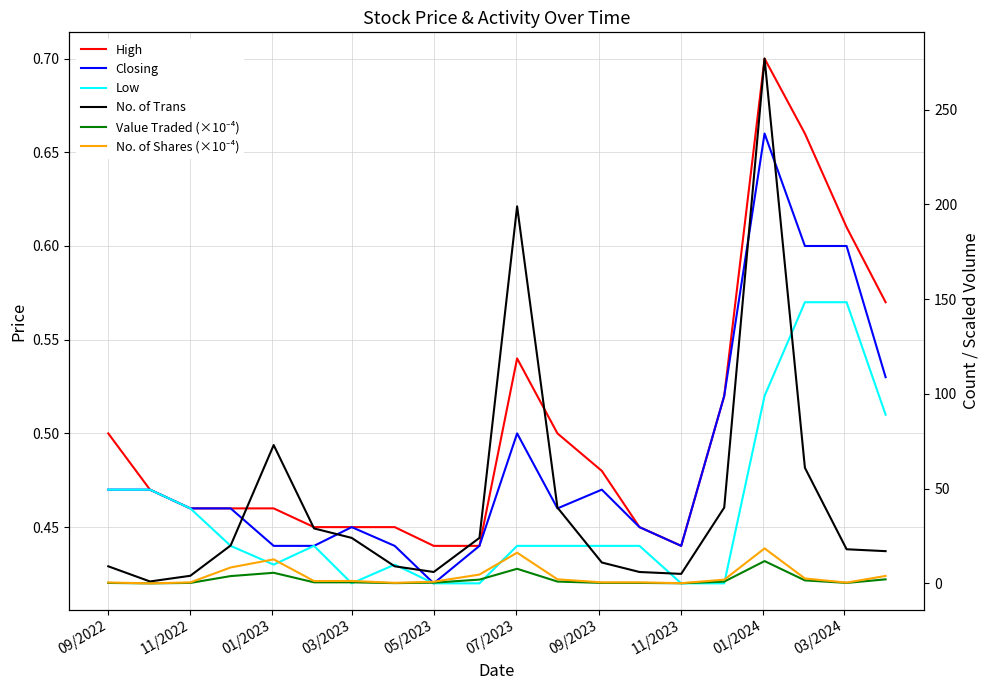

How many interior local valleys does the High series have?

1